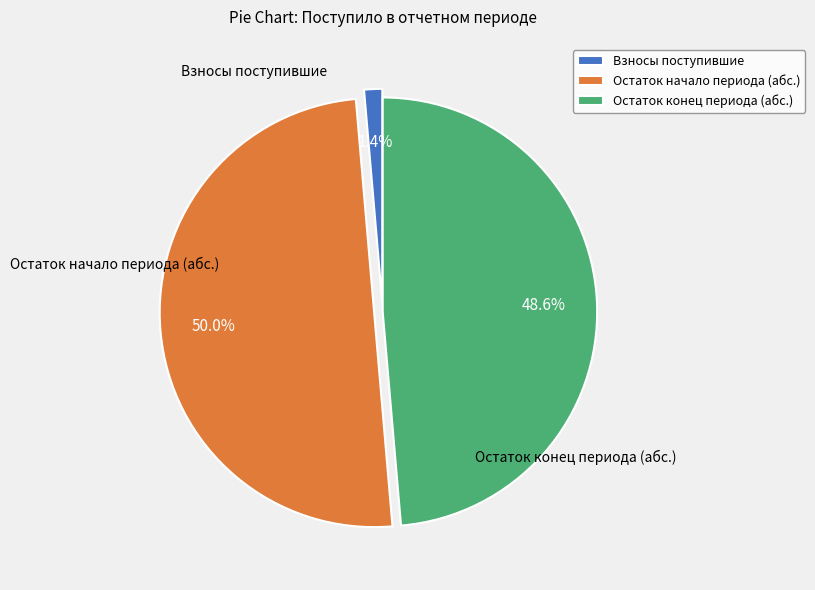

Between Остаток конец периода (абс.) and Остаток начало периода (абс.), which is larger?

Остаток начало периода (абс.)